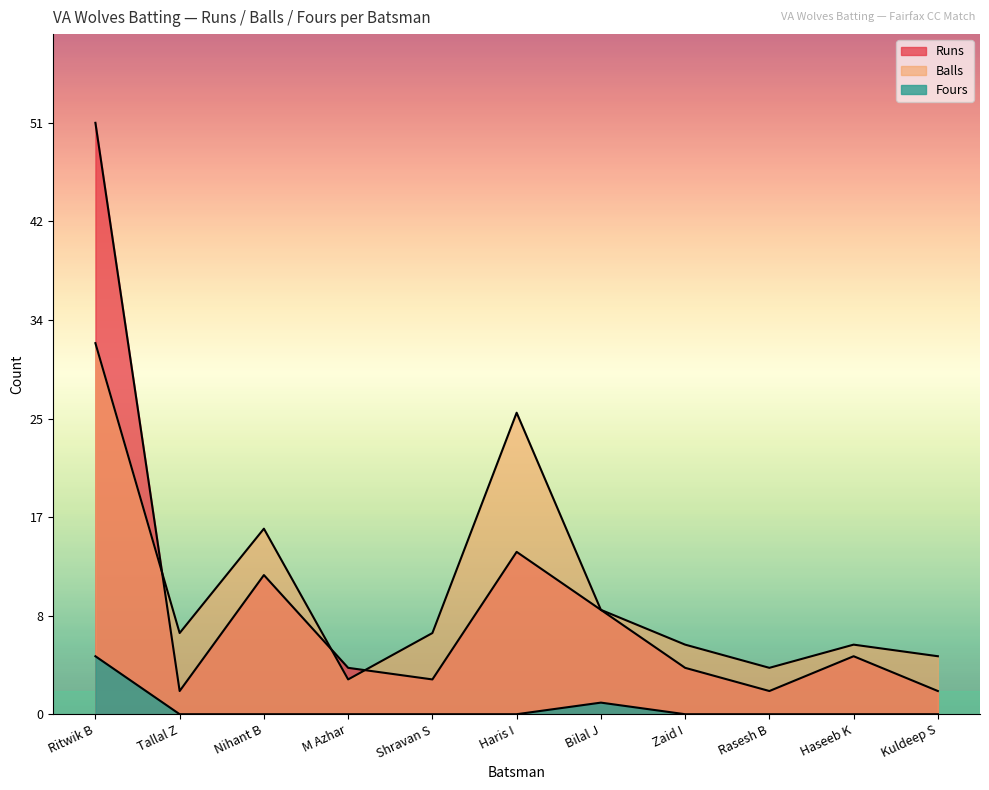

True or false: Fours has more than 1 interior local peaks.

False